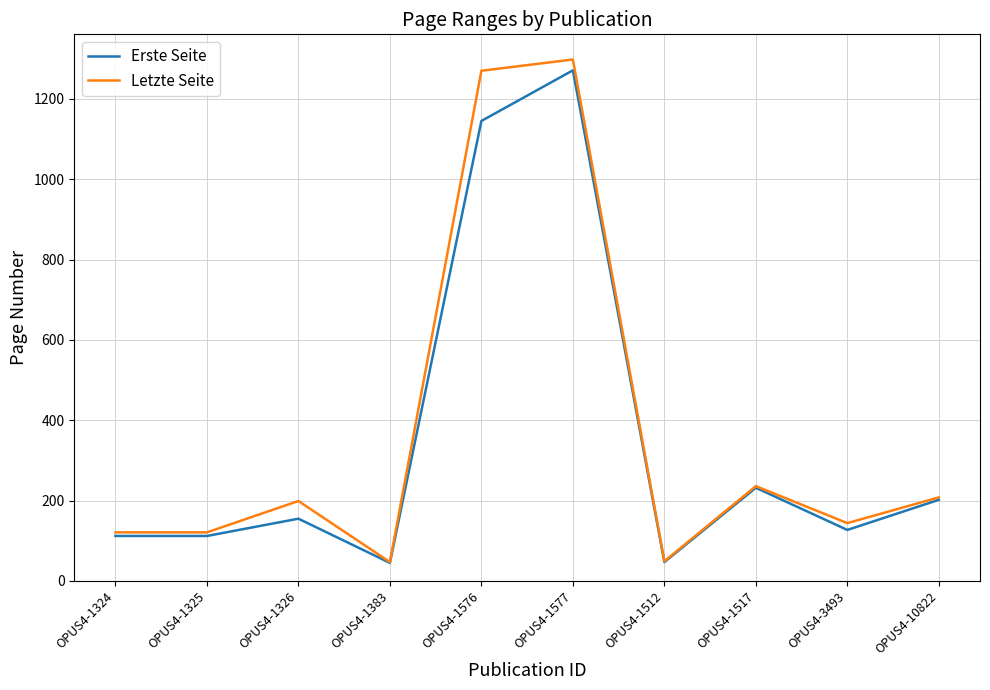

Which series changed the most between OPUS4-1326 and OPUS4-10822?

Erste Seite